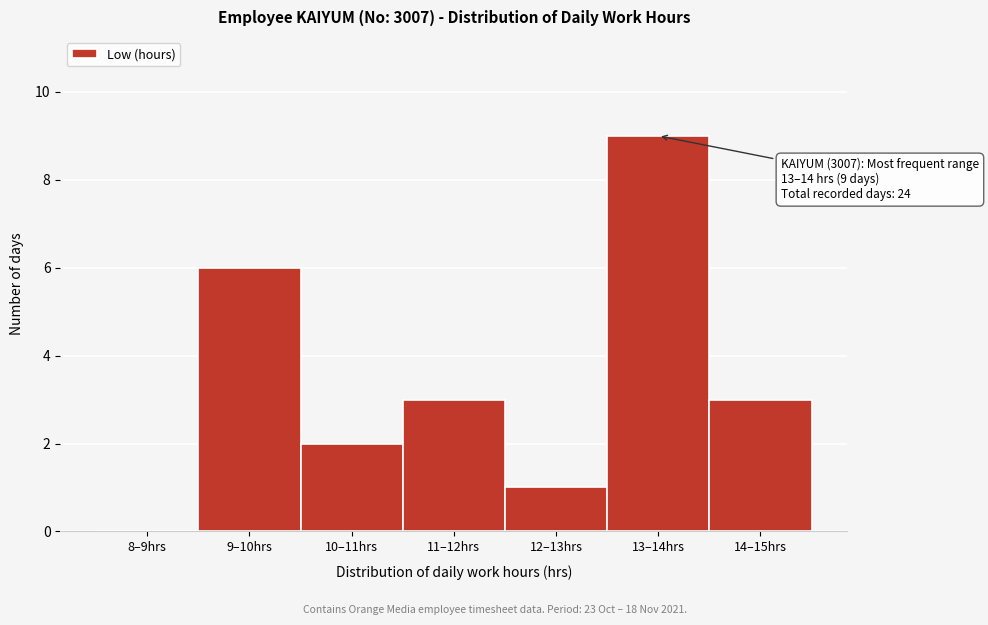

Reading left to right, transcribe all the data shown in this chart.

8–9hrs=0	9–10hrs=6	10–11hrs=2	11–12hrs=3	12–13hrs=1	13–14hrs=9	14–15hrs=3